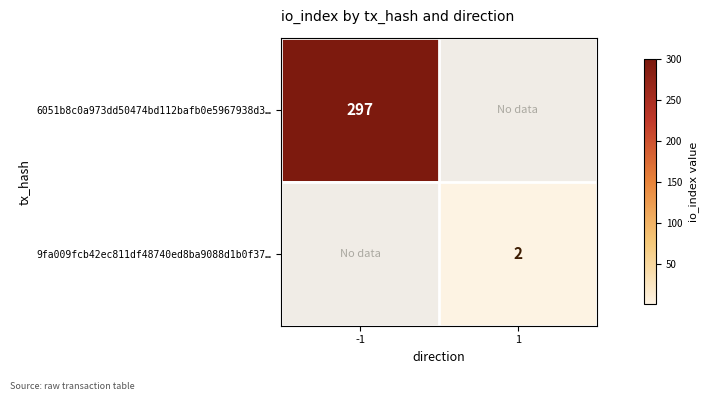

The 6051b8c0a973dd50474bd112bafb0e5967938d3… series shows 297 at -1. True or false?

True